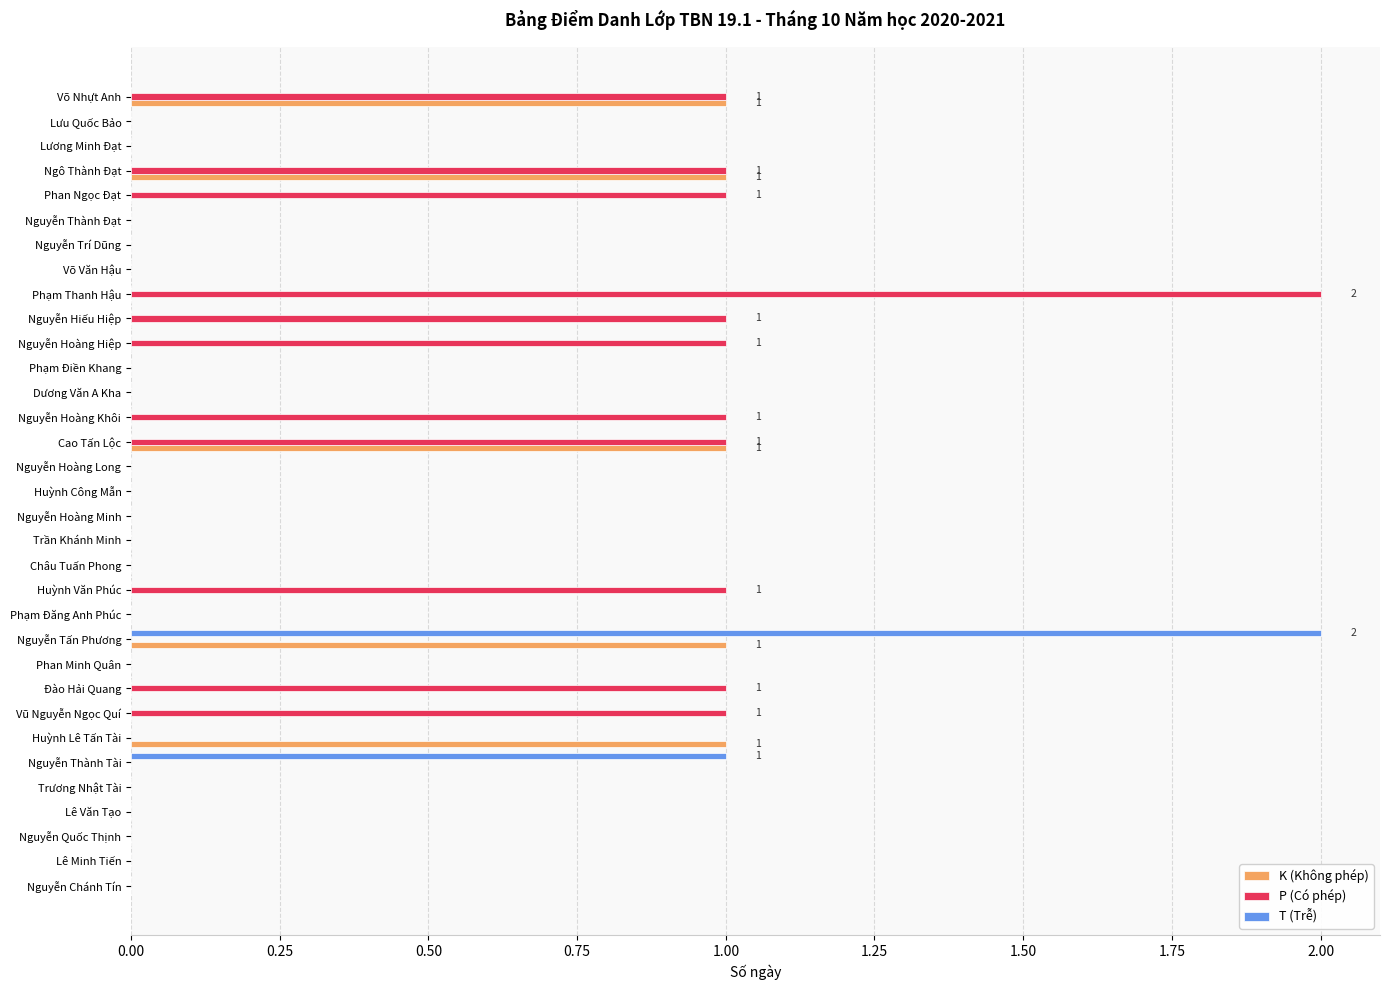

Which series changed the most between Lưu Quốc Bảo and Vũ Nguyễn Ngọc Quí?

P (Có phép)